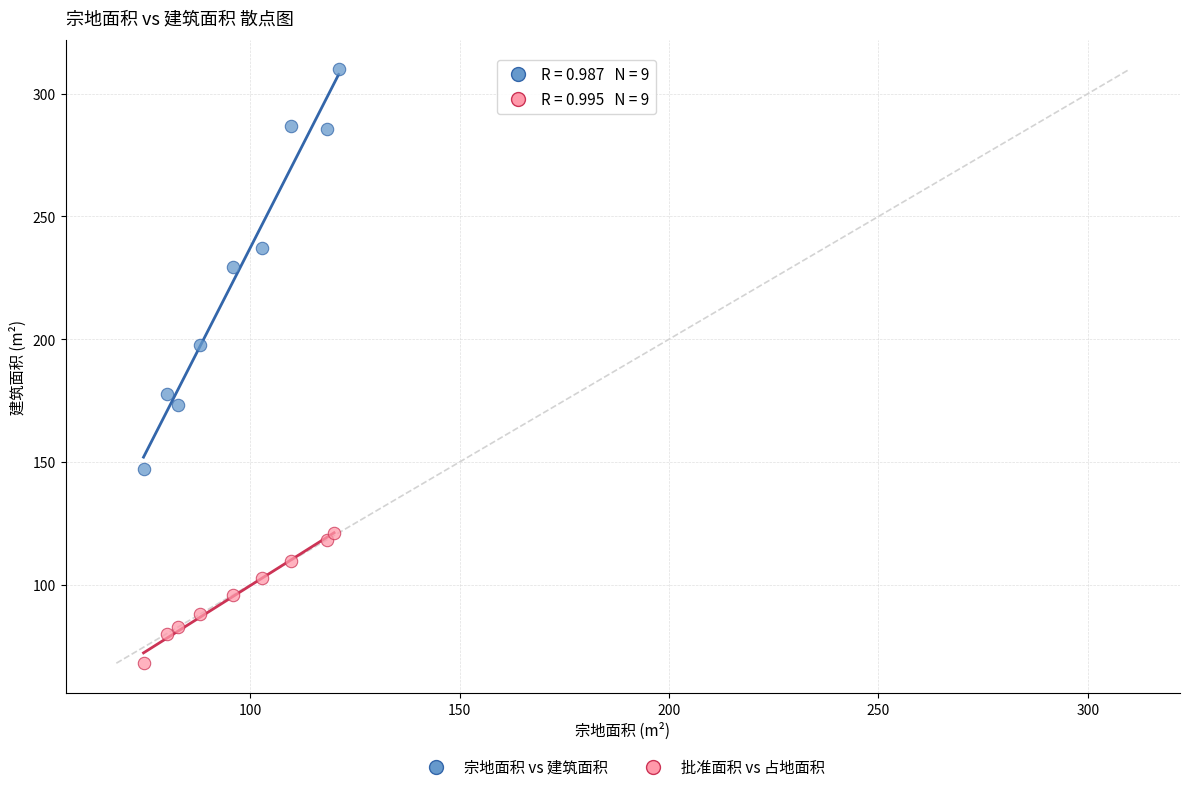

Which series has the widest spread of Y values?

宗地面积 vs 建筑面积